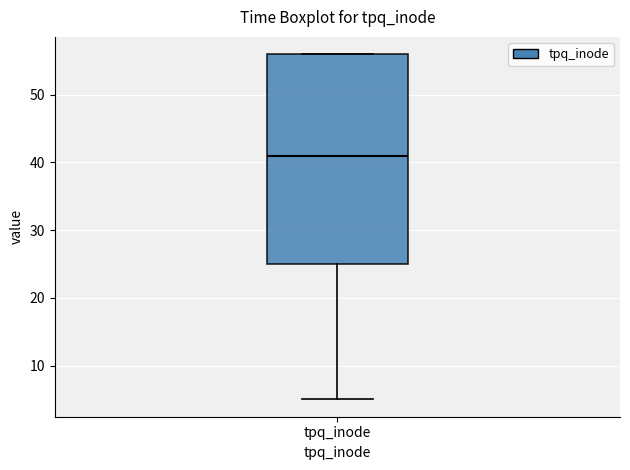

Transcribe this box plot: give where the median line is, the range the box spans, and where the two whiskers end, as read against the y-axis. The values are not printed on the chart, so give them approximately, as read against the axis.

median 41, box 25 to 56, whiskers 5 to 56